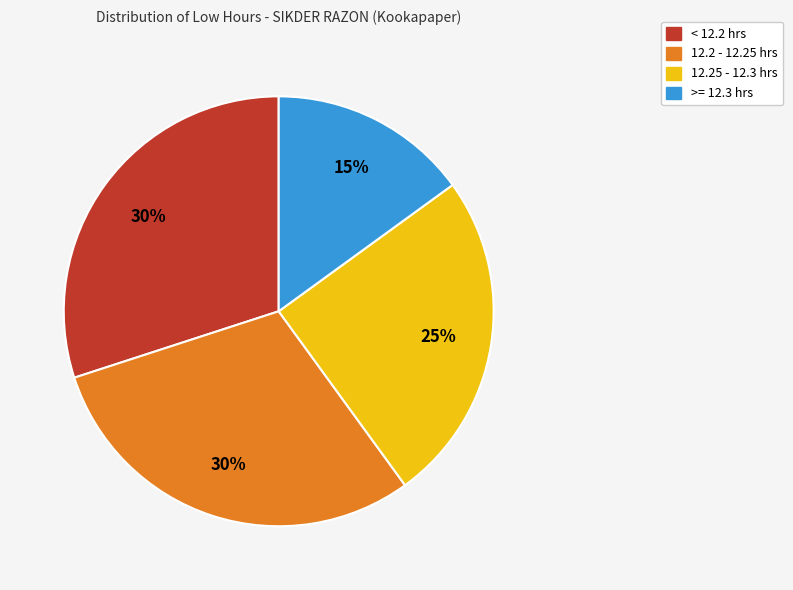

Is there a majority slice in this chart?

No